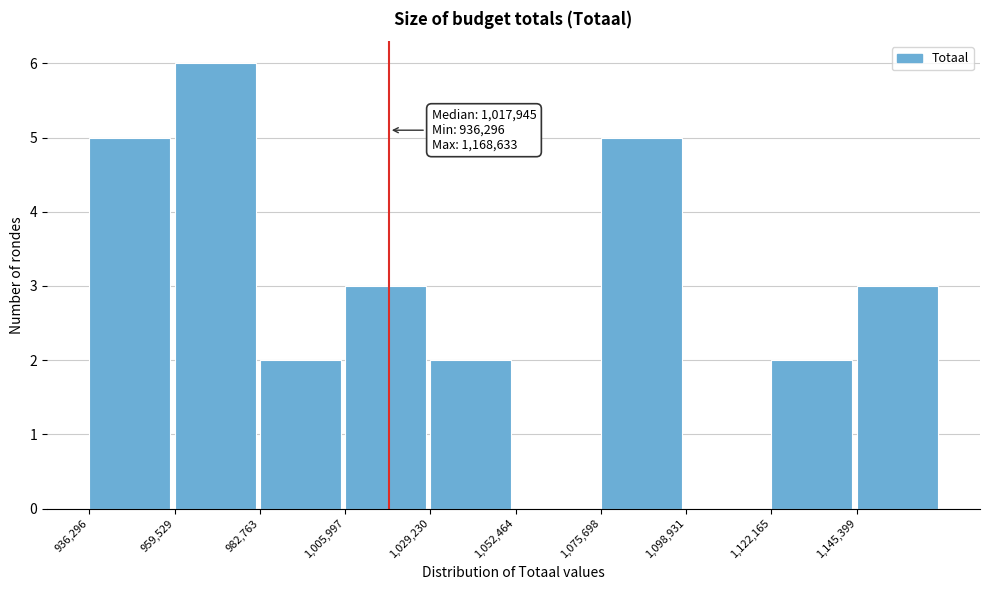

Which range on the x-axis has the tallest bar?

960000 to 985000